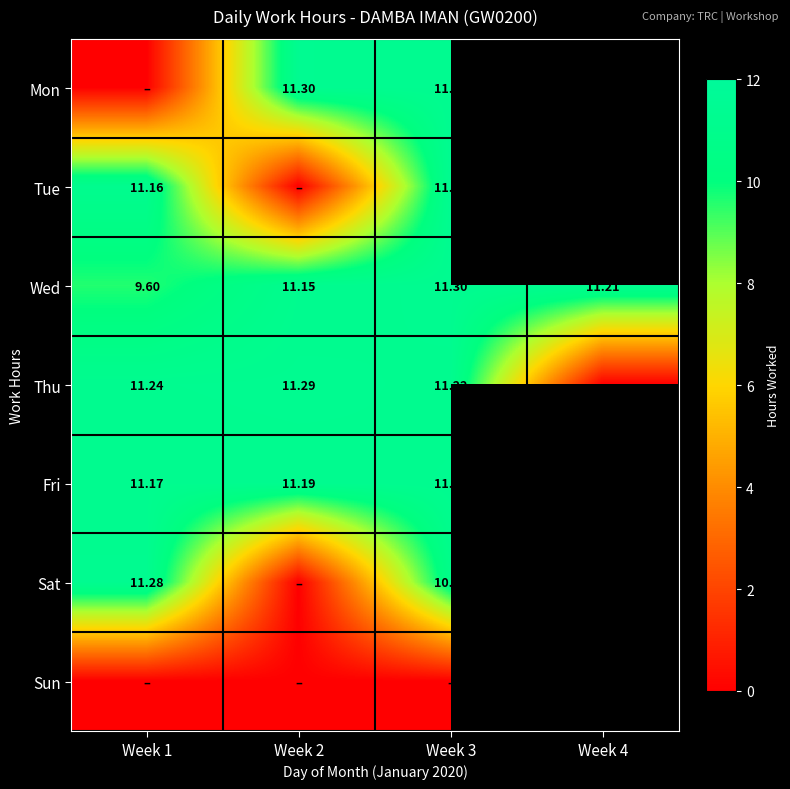

How many data points does each series have?

4